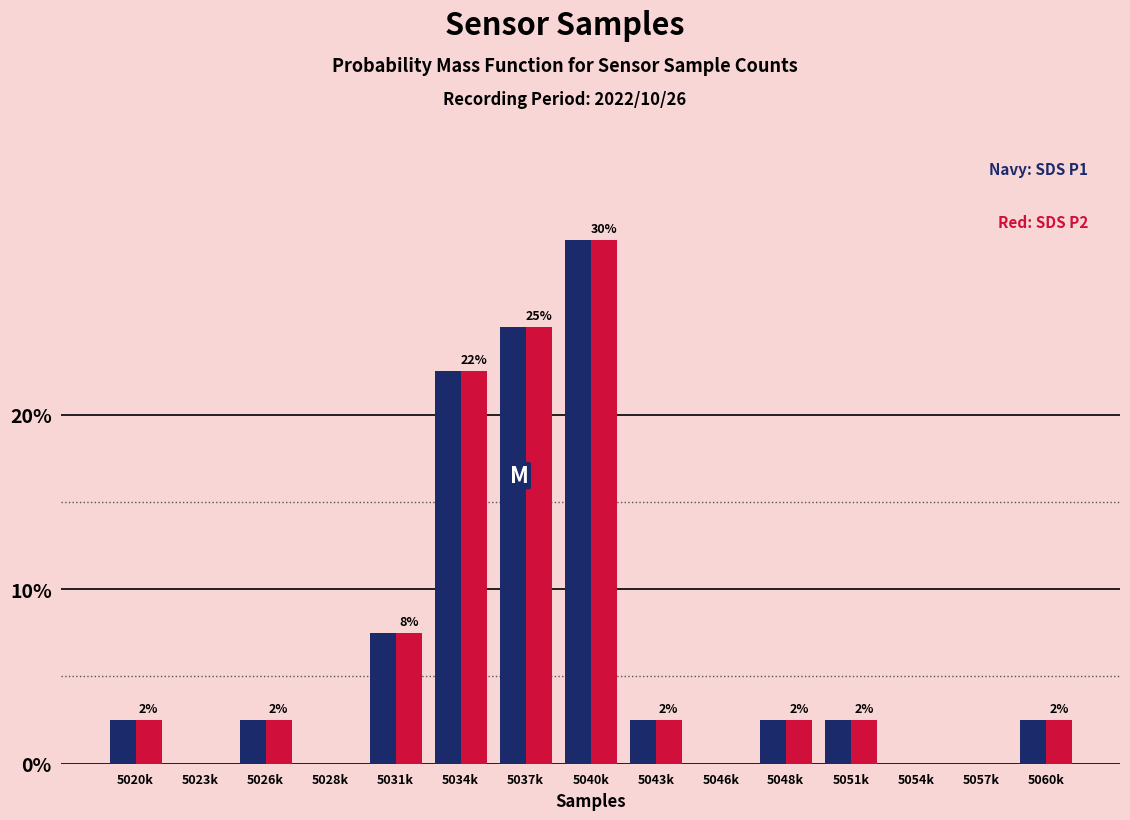

What is the total value across all series at 5020k?

5.0